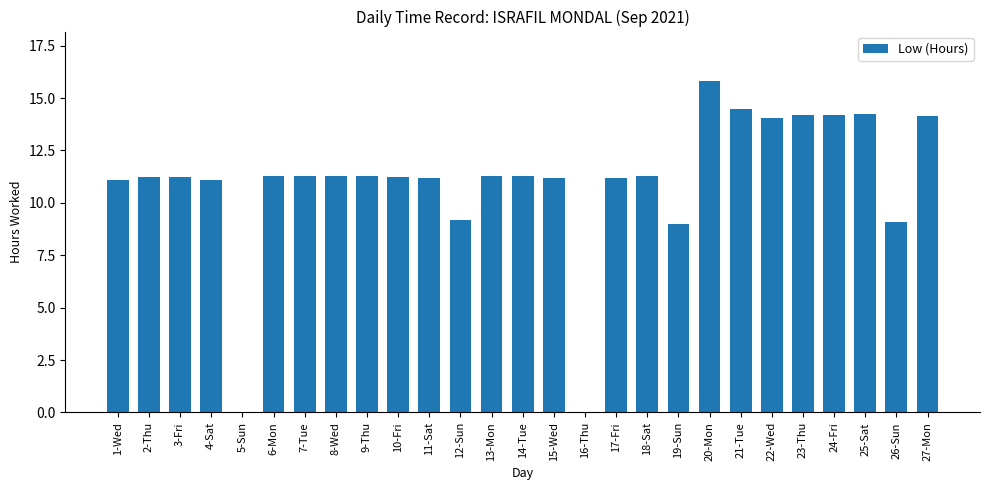

Between 9-Thu and 12-Sun, which is larger?

9-Thu